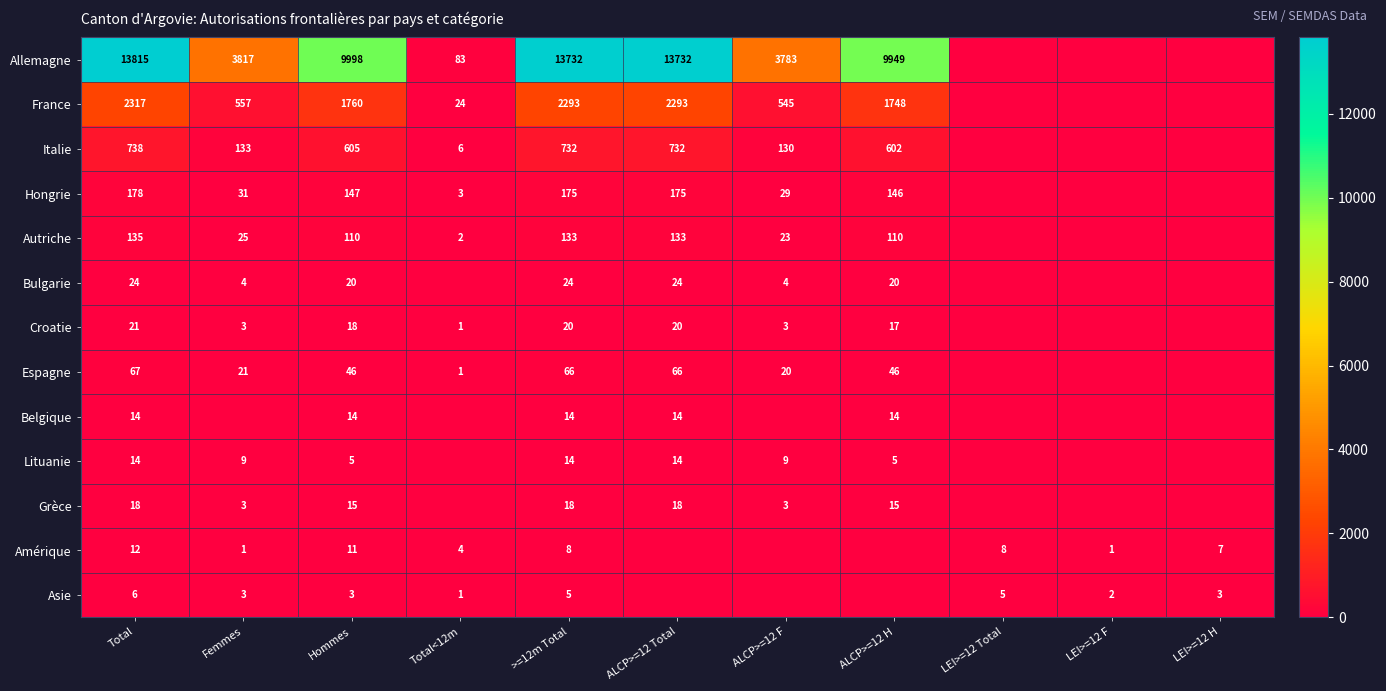

The value of Asie at Femmes is 3. True or false?

True